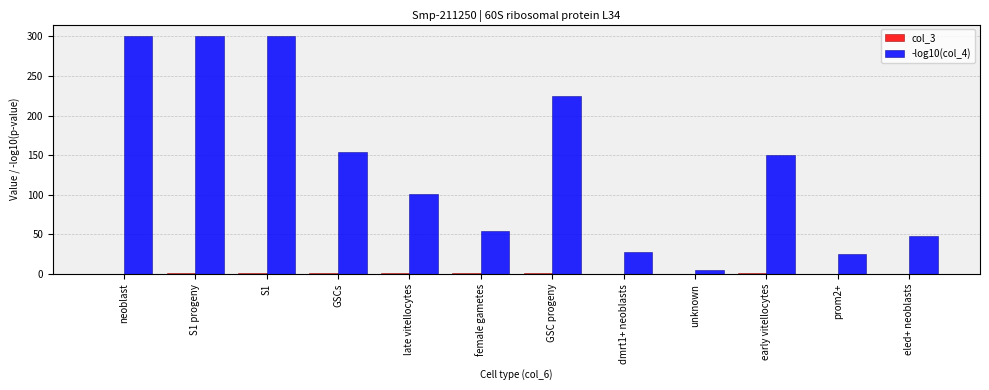

The value of -log10(col_4) at late vitellocytes is 100.8. True or false?

True